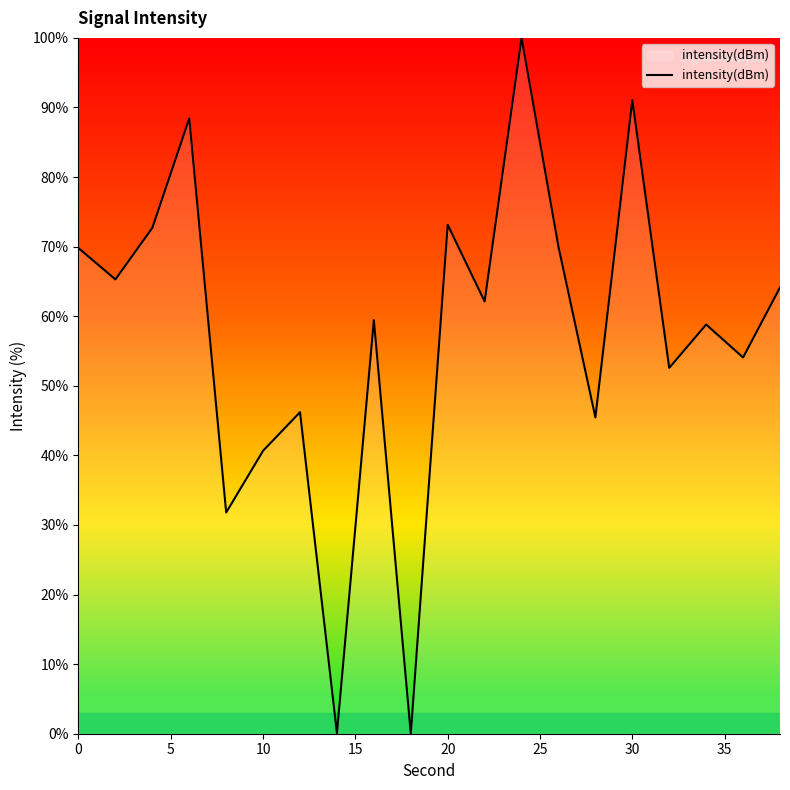

What is the difference between the maximum and minimum values?

100.0